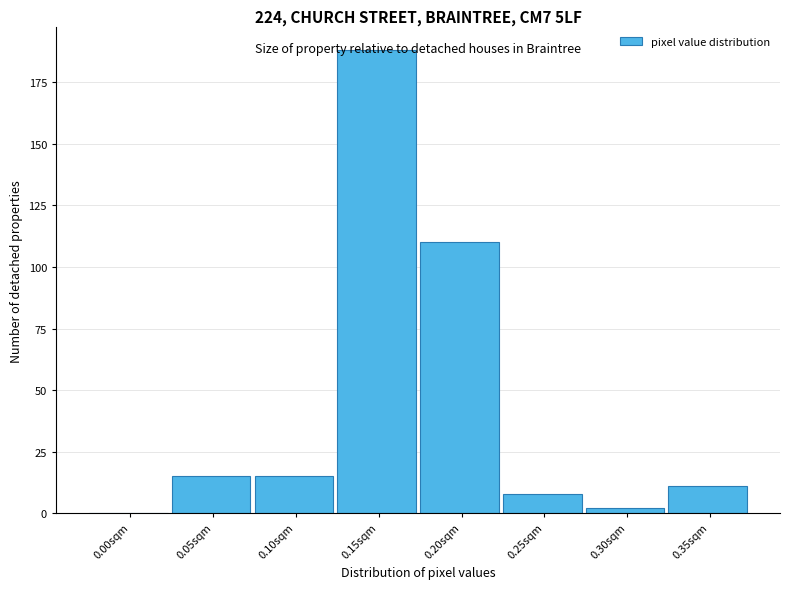

What is the change in value from 0.05sqm to 0.25sqm?

-7